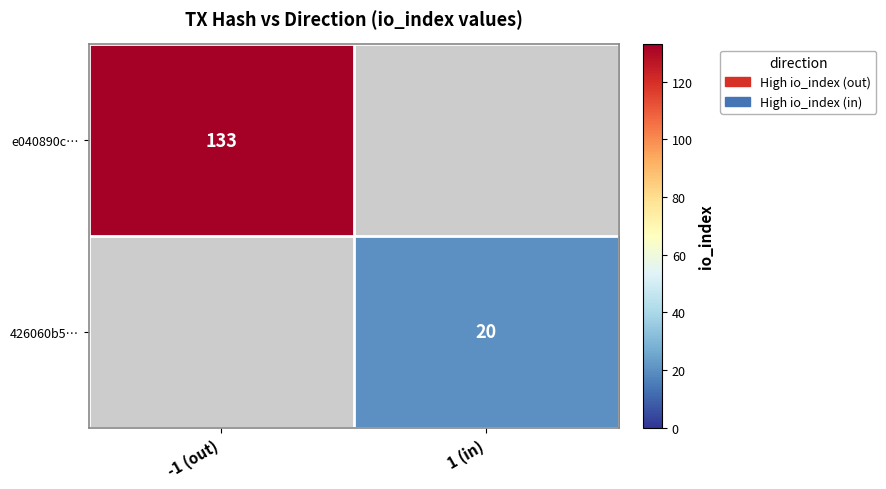

The value of 426060b5… at 1 (in) is 12. True or false?

False